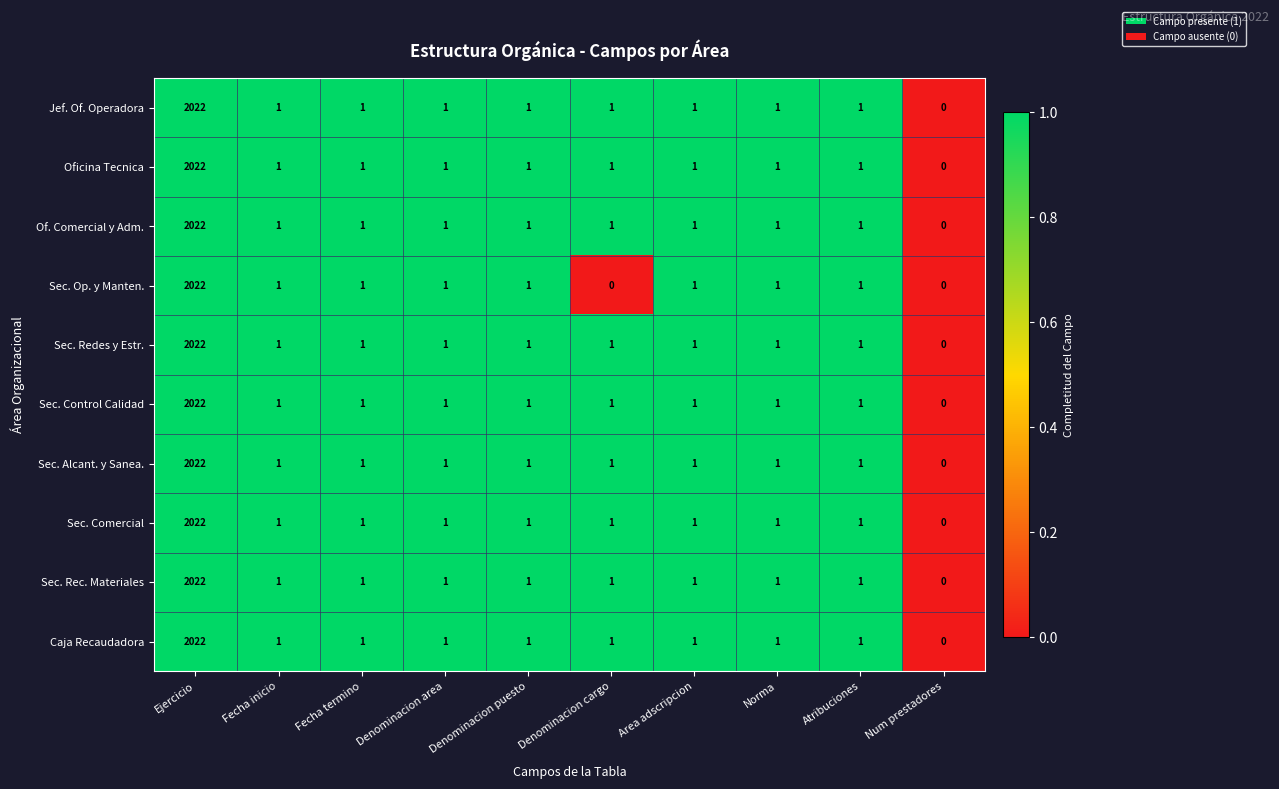

The Sec. Rec. Materiales series shows 2 at Fecha inicio. True or false?

False